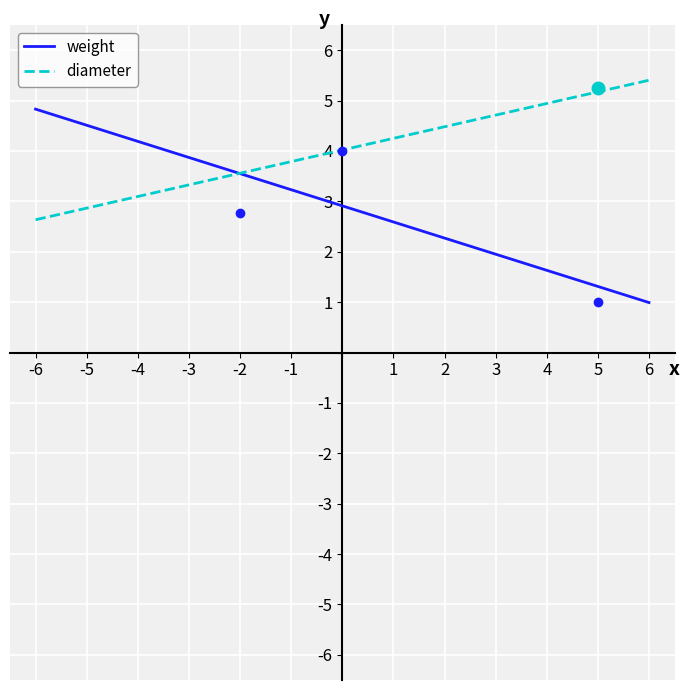

What is the lowest value of the weight series?

1.0